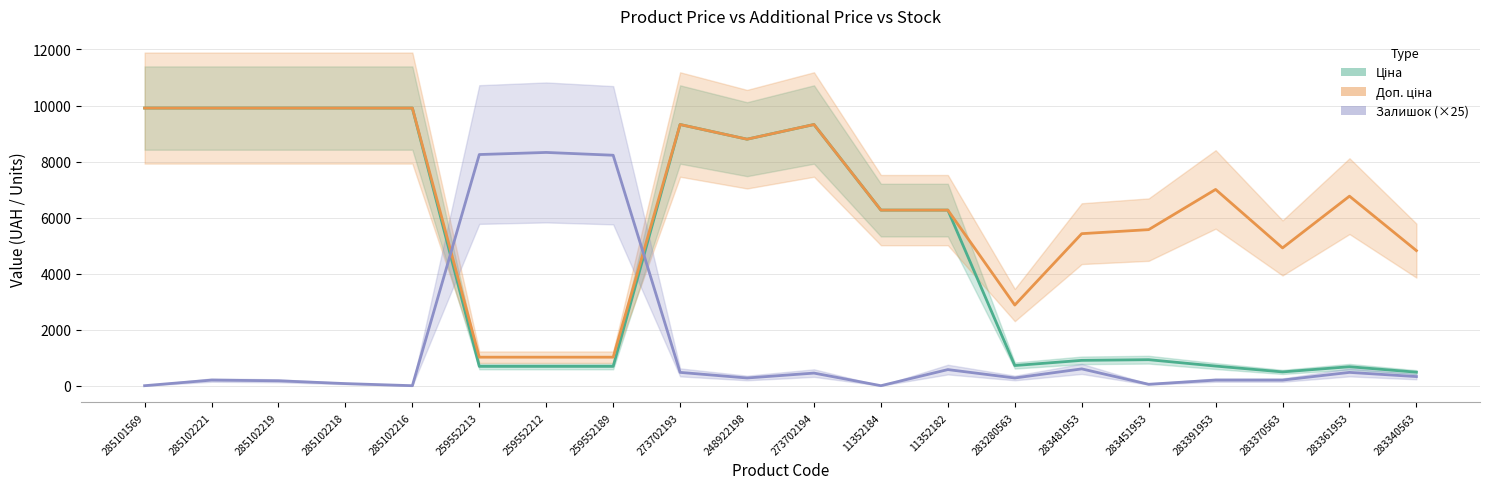

What is the label of the 13th point from the right?

259552189